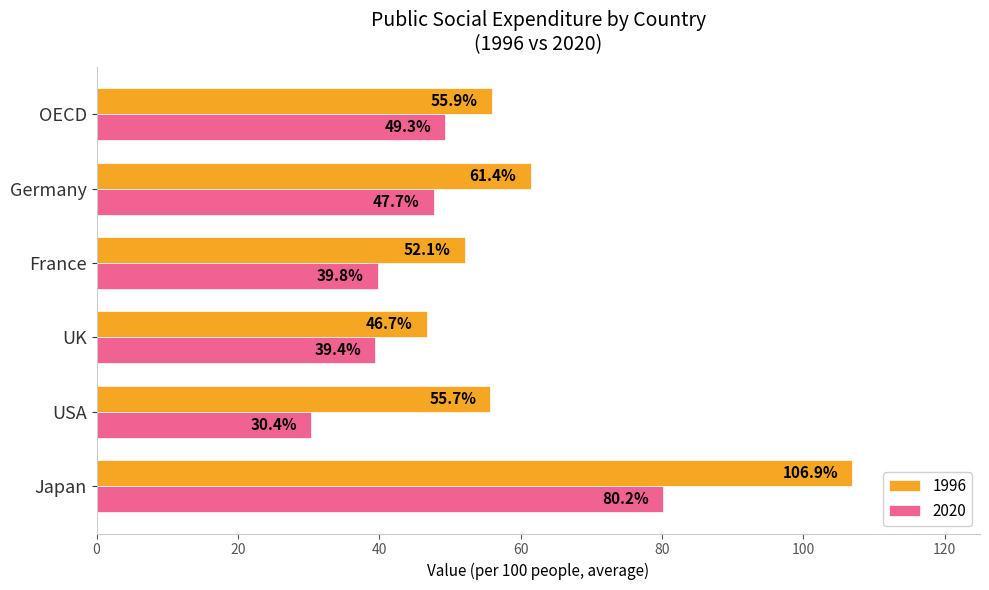

What is the difference between the 2020 values at OECD and Japan?

30.9